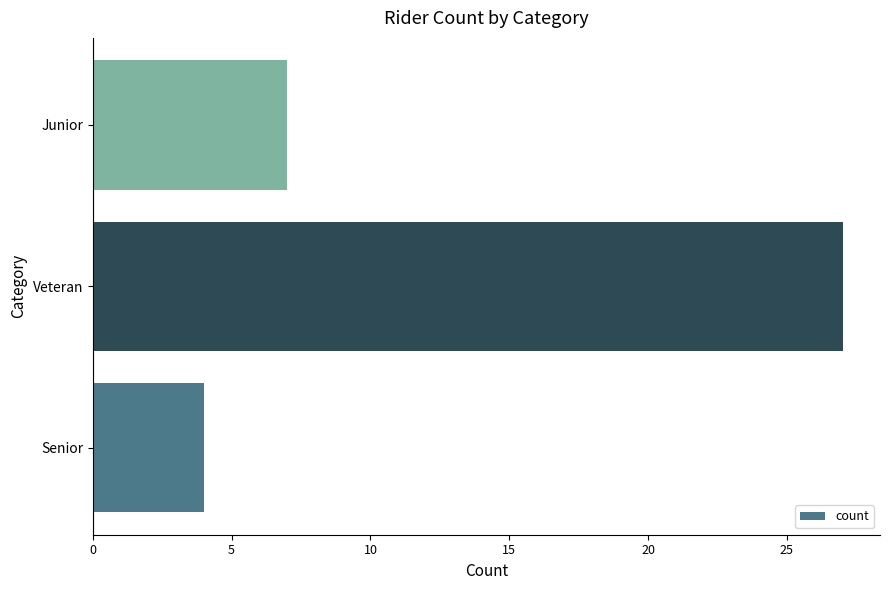

List the labels in order of value, largest first.

Veteran, Junior, Senior